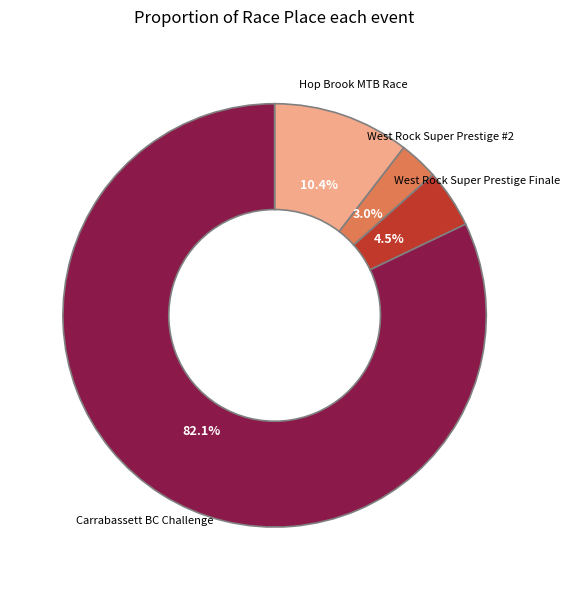

Rank the categories by value from highest to lowest.

Carrabassett BC Challenge, Hop Brook MTB Race, West Rock Super Prestige Finale, West Rock Super Prestige #2